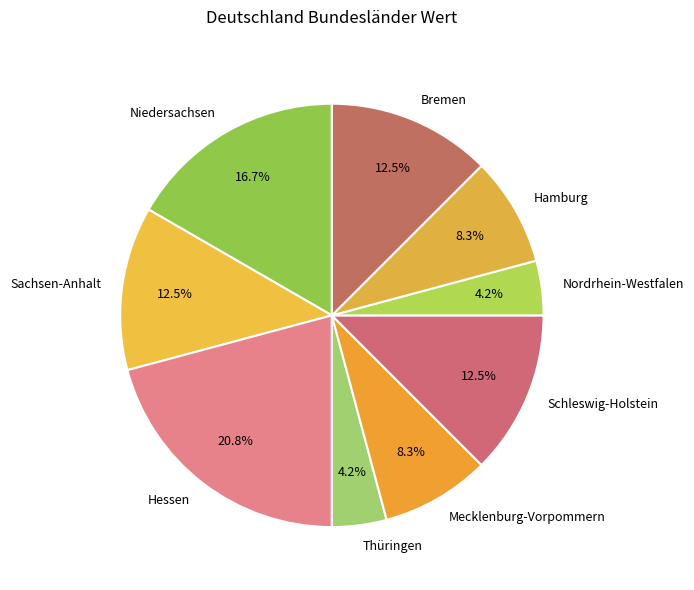

Which has a higher value, Thüringen or Bremen?

Bremen